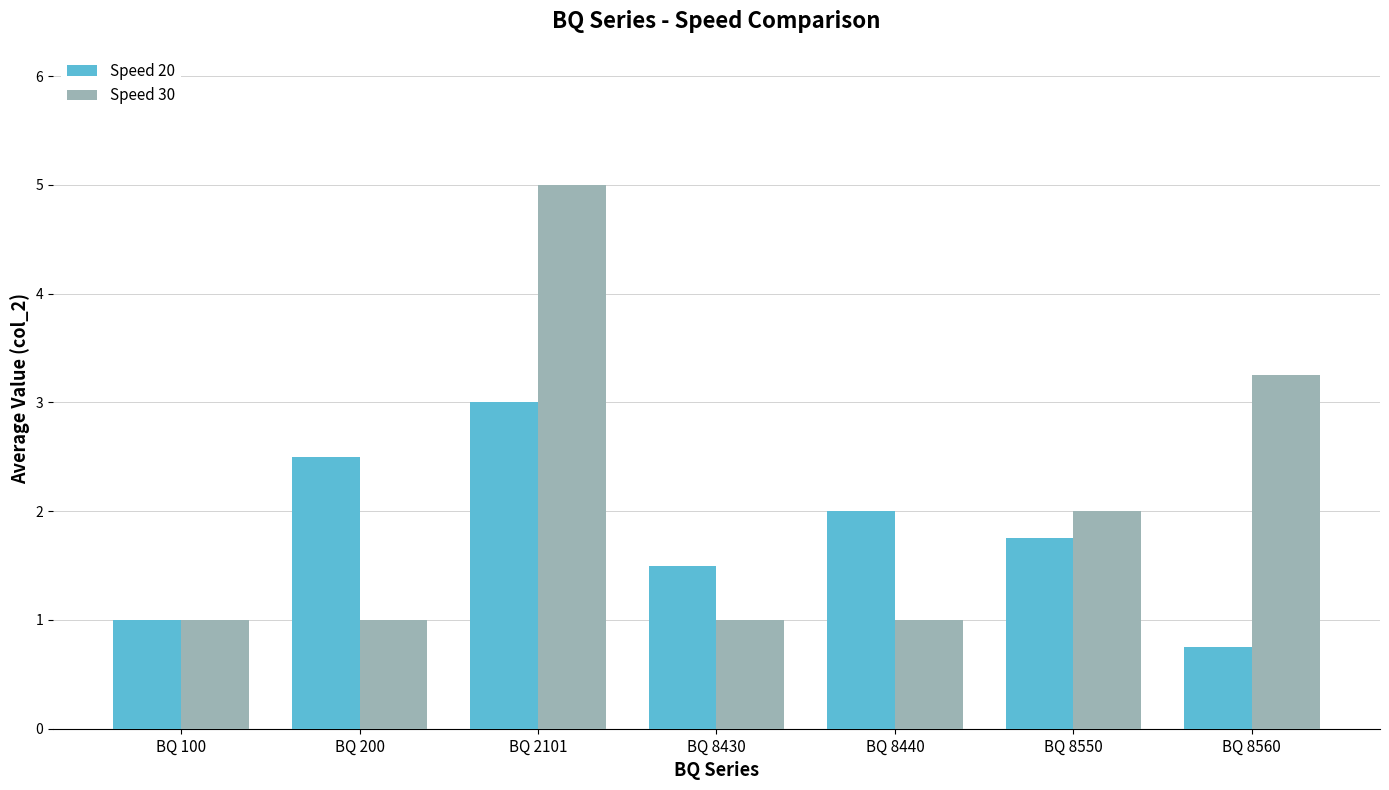

At which label is Speed 30 closest to 3?

BQ 8560